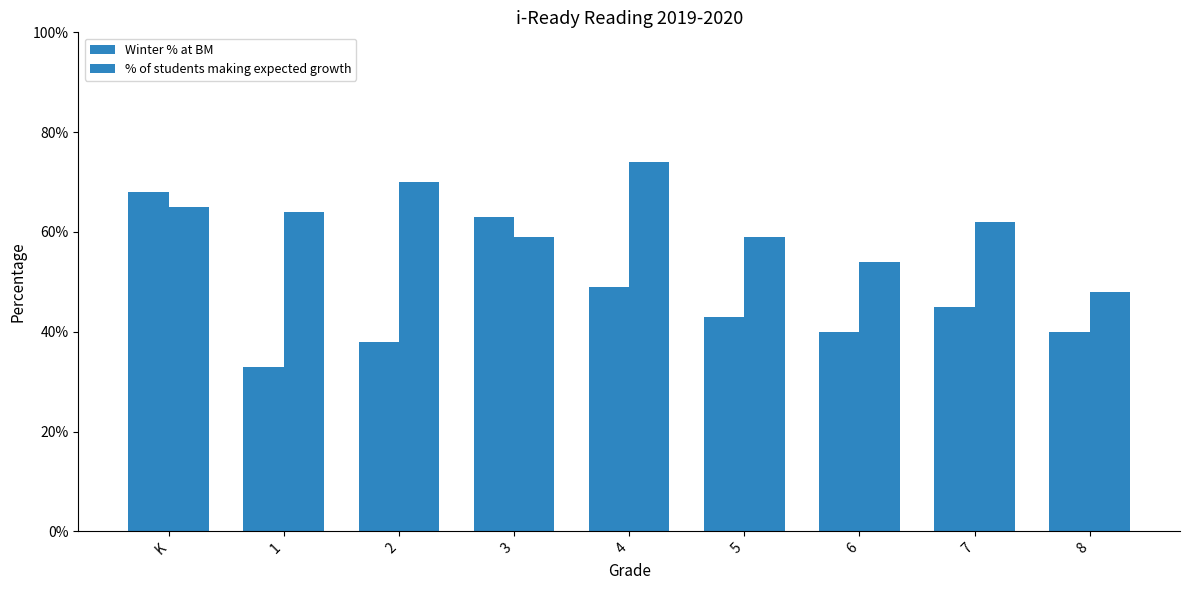

Are the bars grouped side by side (vs. stacked)?

Yes